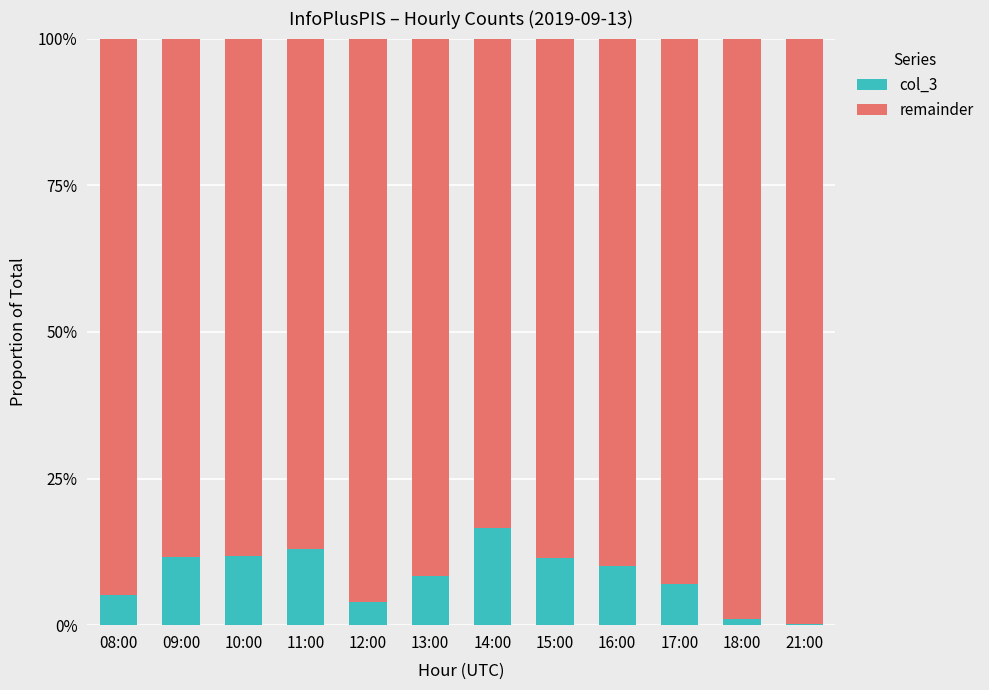

What position from the right is 15:00?

5